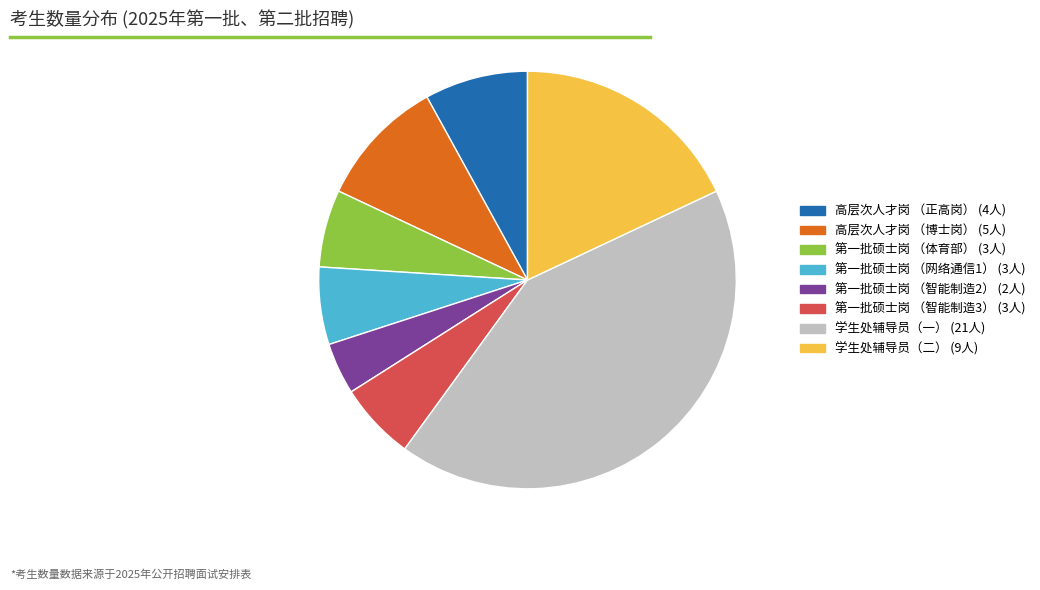

Does any single category account for the majority?

No